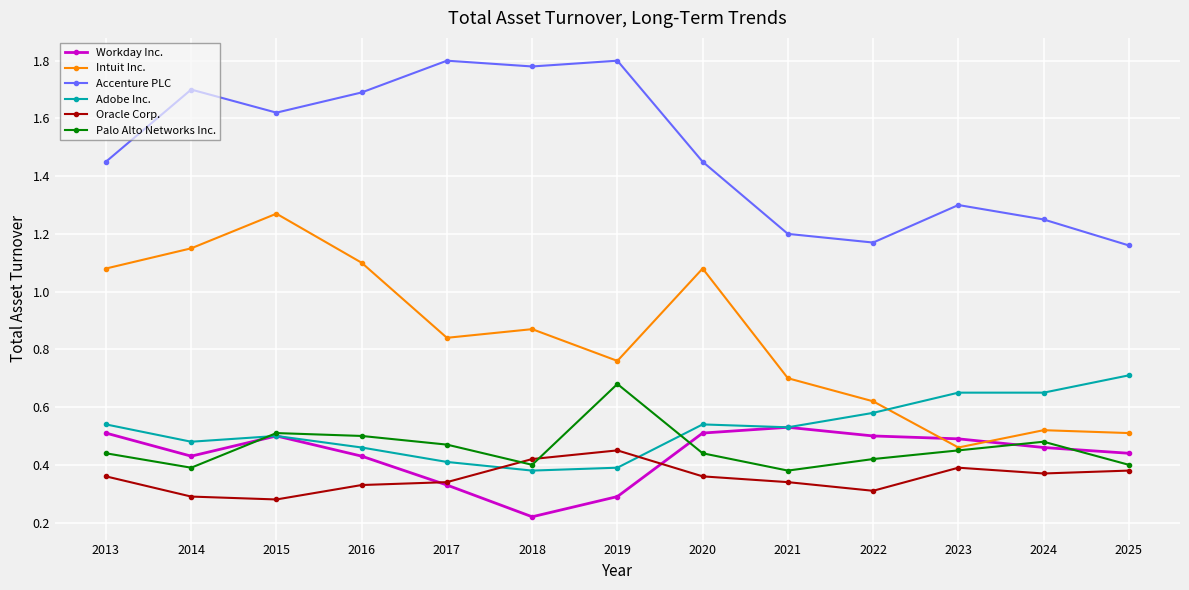

True or false: Oracle Corp. has more than 0 interior local peaks.

True